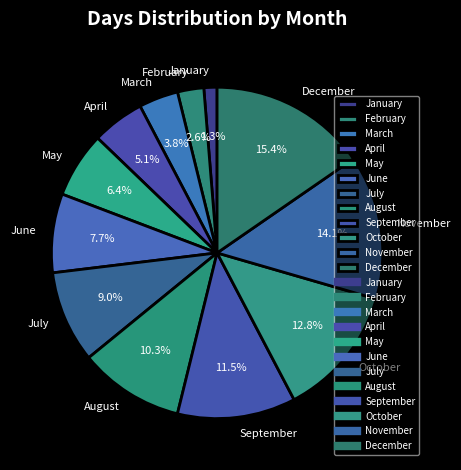

Which category has the smallest portion of the pie?

January